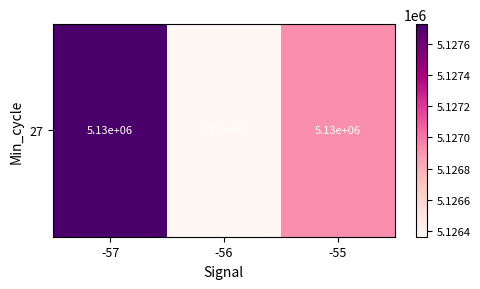

List the labels in order of value, largest first.

-57, -55, -56